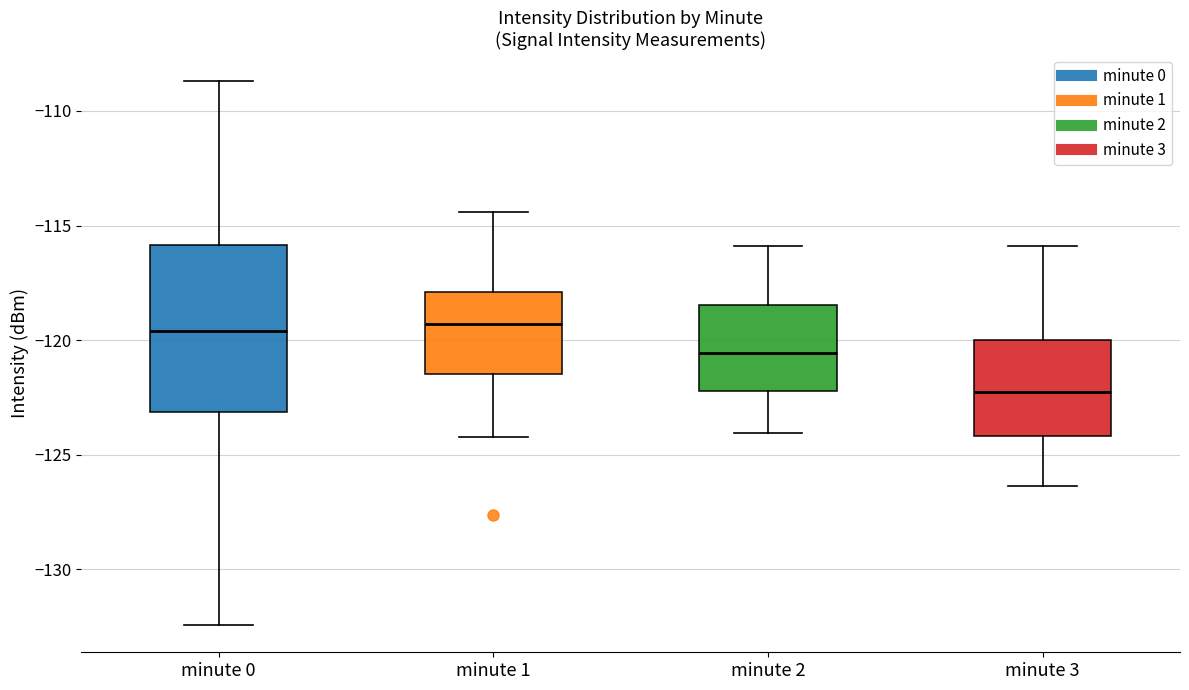

Comparing the boxes themselves (not the whiskers), which one is the tallest?

minute 0